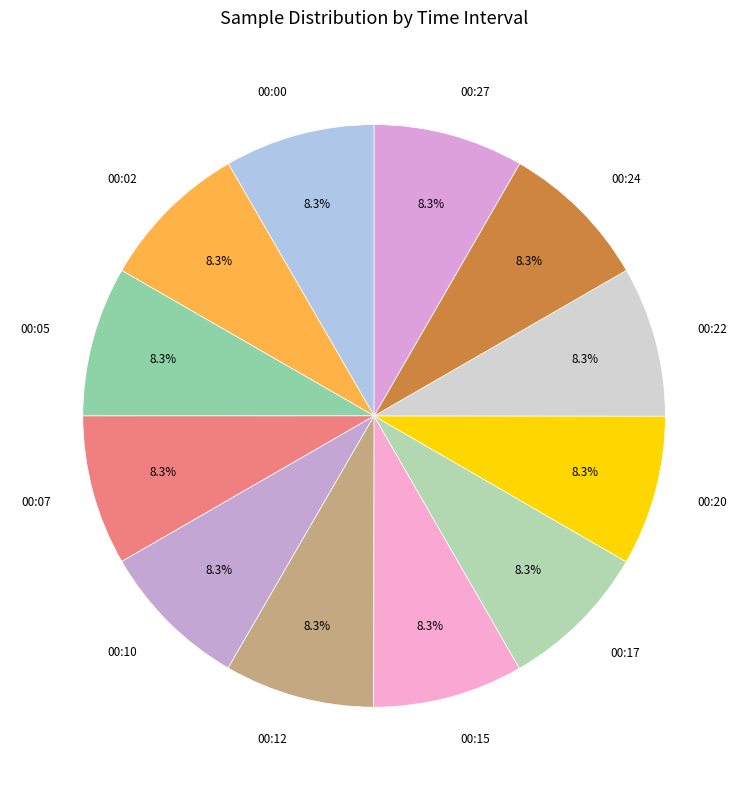

Approximately how many times larger is the value at 00:20 compared to 00:10?

1.0